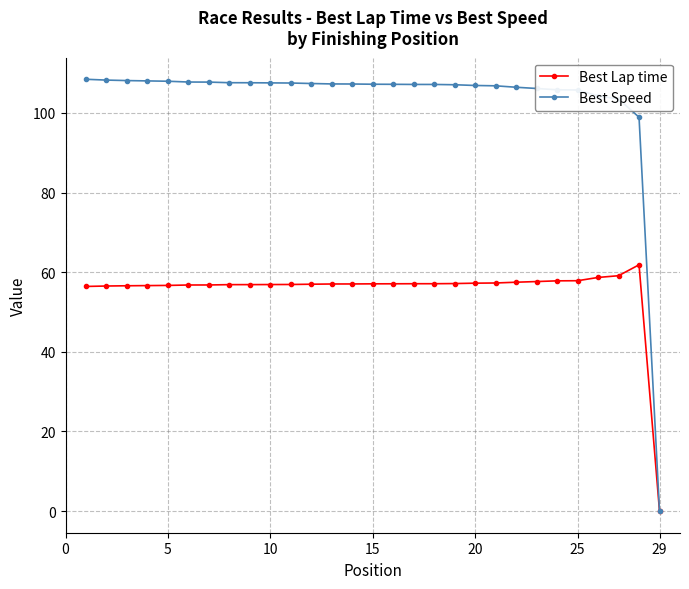

At how many categories does at least one series exceed 80?

28